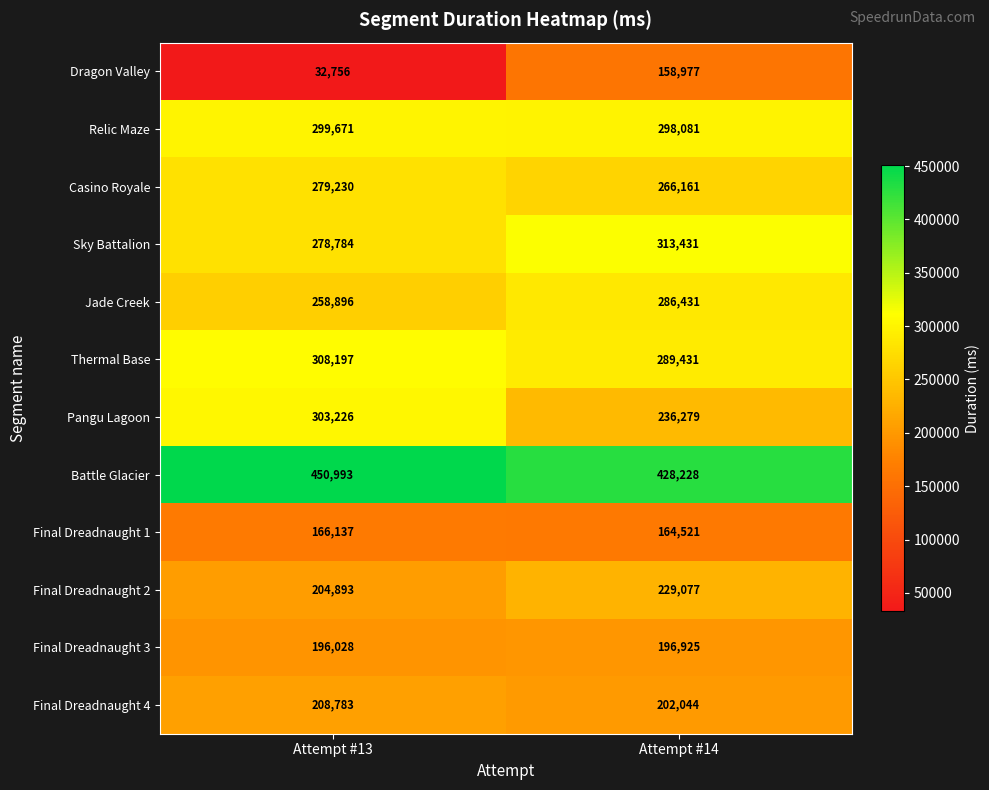

Where is Final Dreadnaught 3 nearest to the value 196476?

Attempt #13